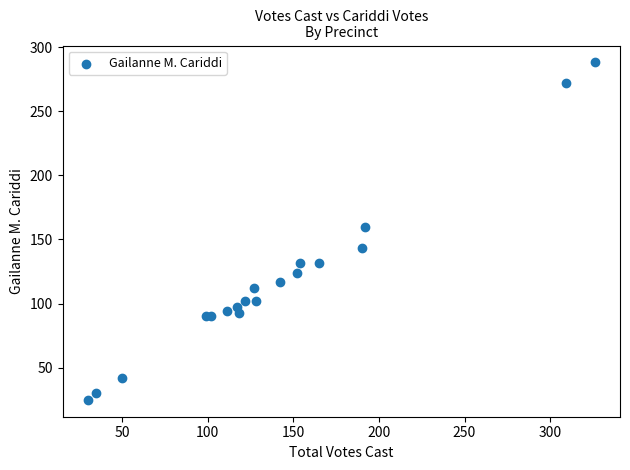

What Y value in the scatter plot is closest to 156?

160